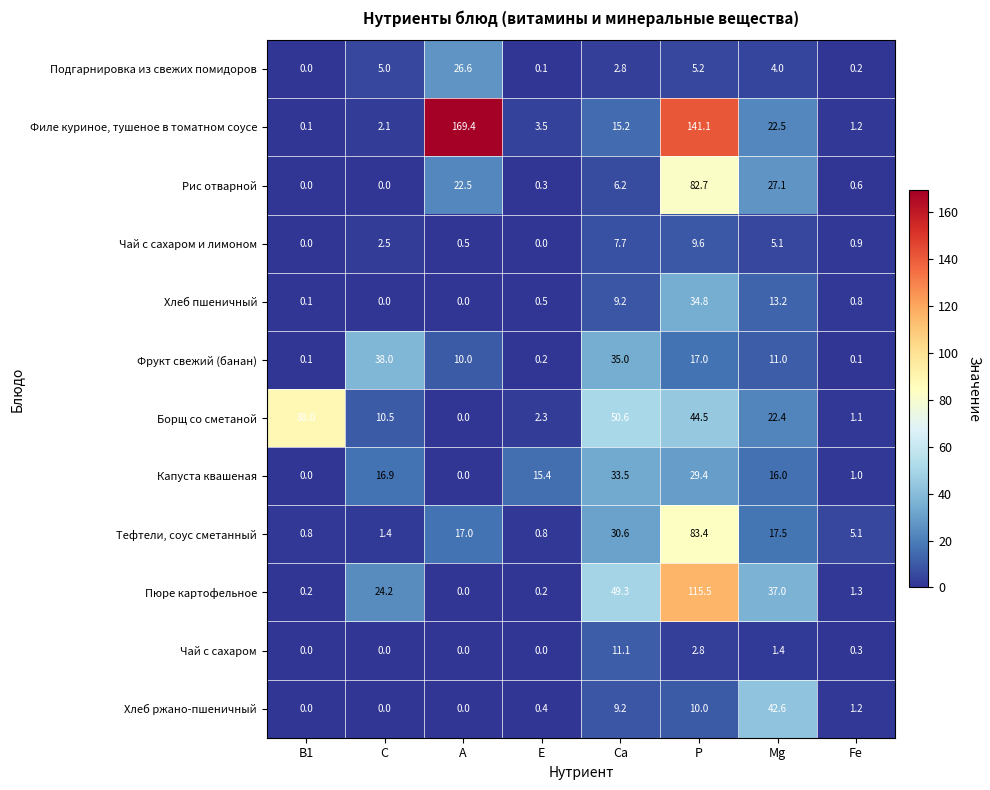

The Борщ со сметаной series shows 3.5 at Е. True or false?

False